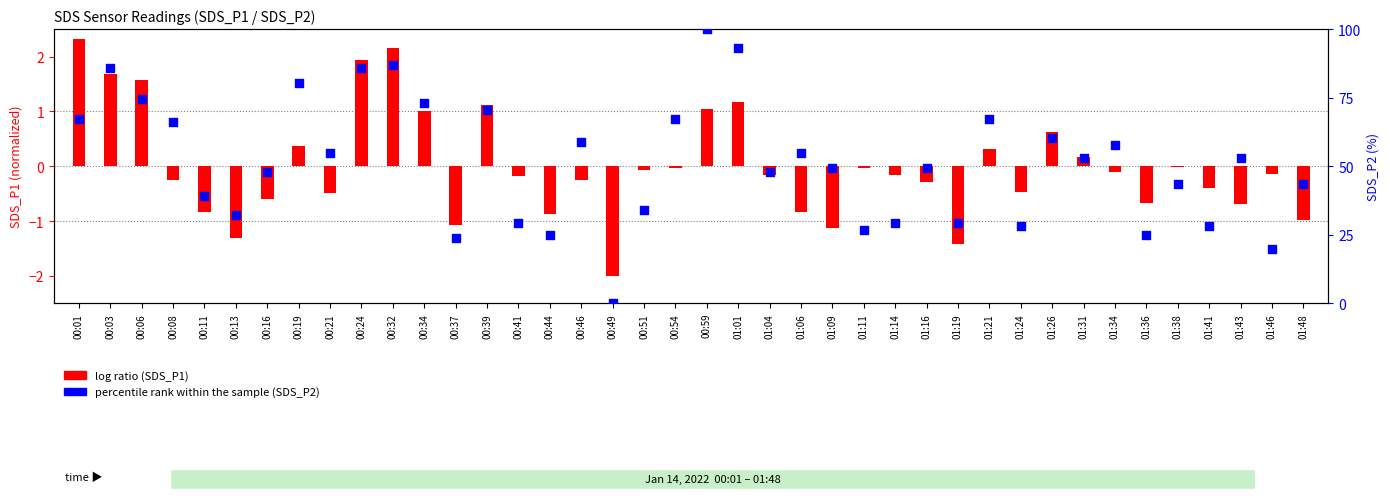

Which series has the widest spread of Y values?

percentile rank (SDS_P2)